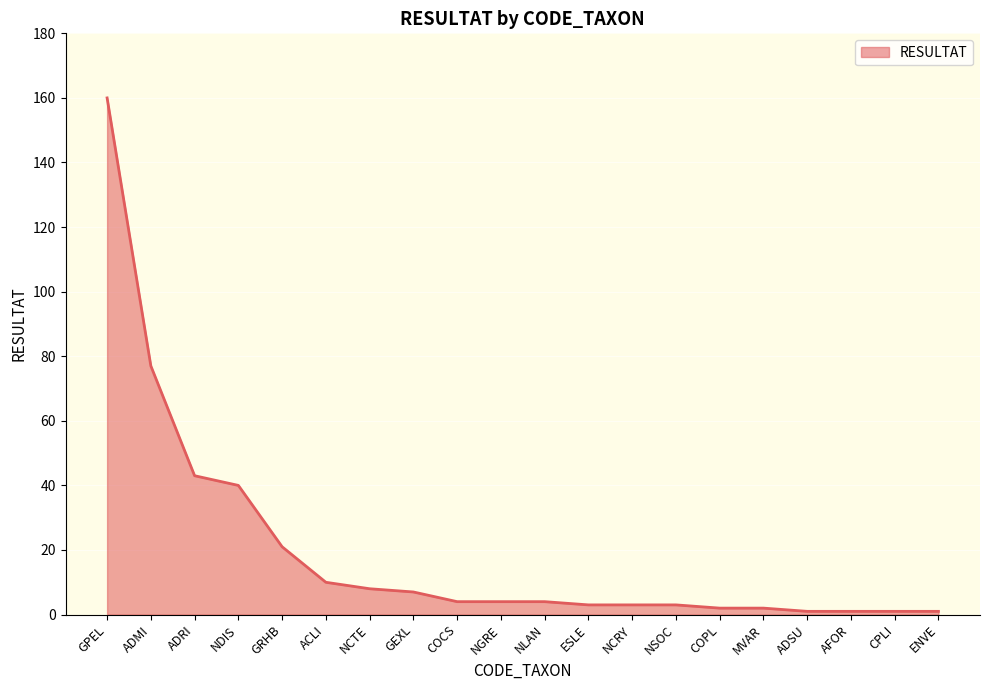

Which label corresponds to the largest value in the chart?

GPEL